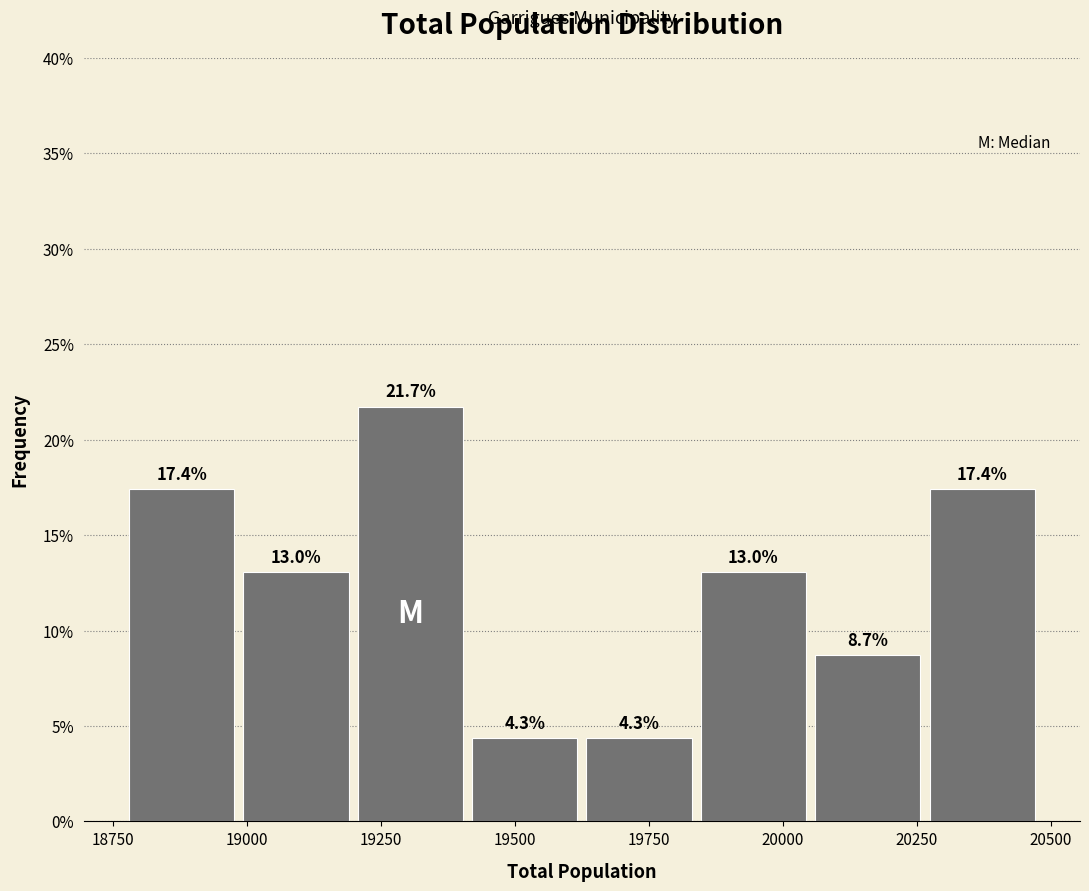

Over which range of the x-axis is the bar tallest?

19200 to 19400